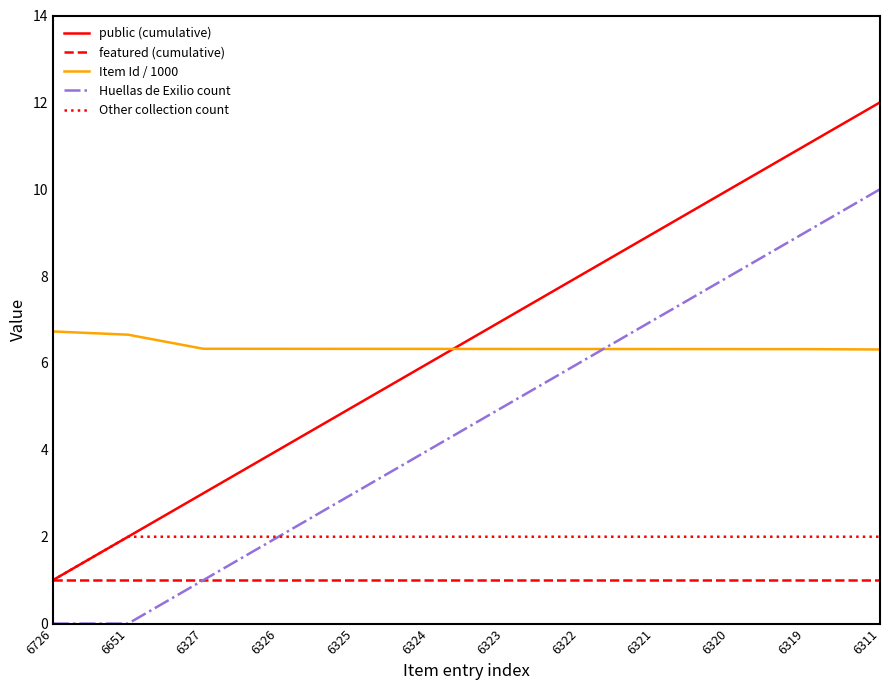

What are all the series names shown in the legend?

public (cumulative), featured (cumulative), Item Id / 1000, Huellas de Exilio count, Other collection count